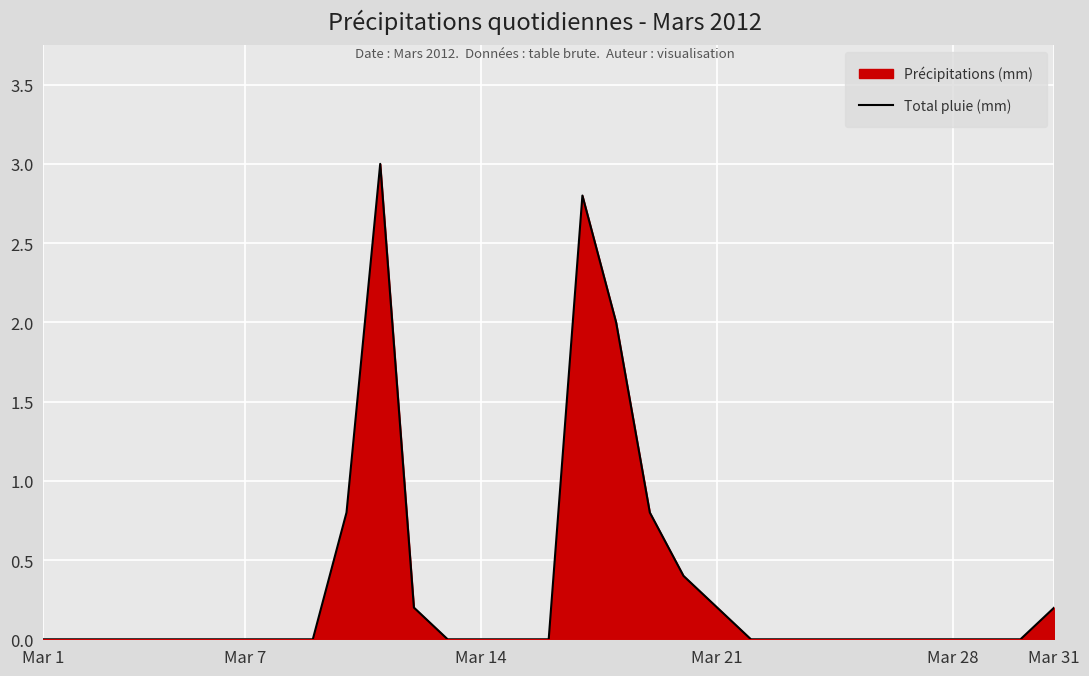

True or false: the data shows 0.2 at Mar 31.

True